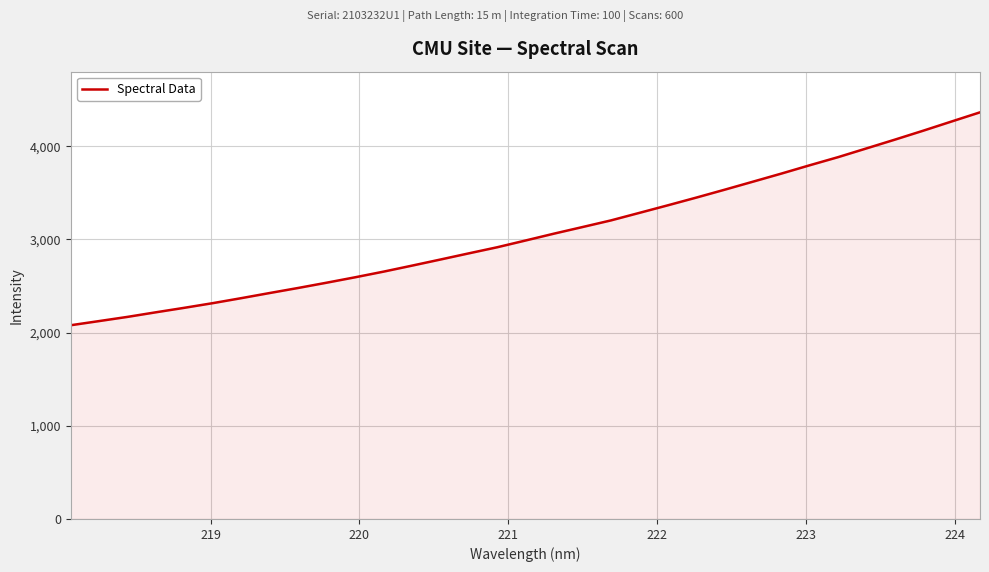

True or false: the data has more than 1 interior local peaks.

False